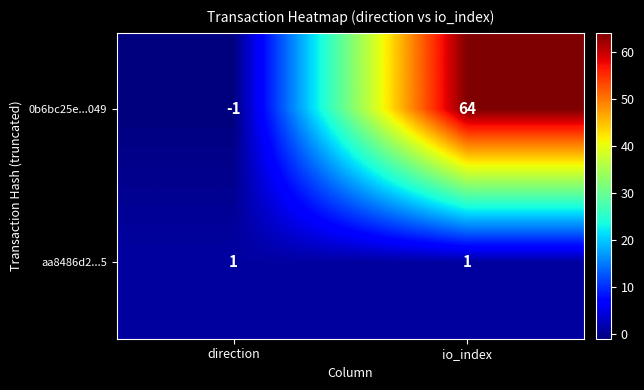

At which label does 0b6bc25e...049 reach its minimum?

direction